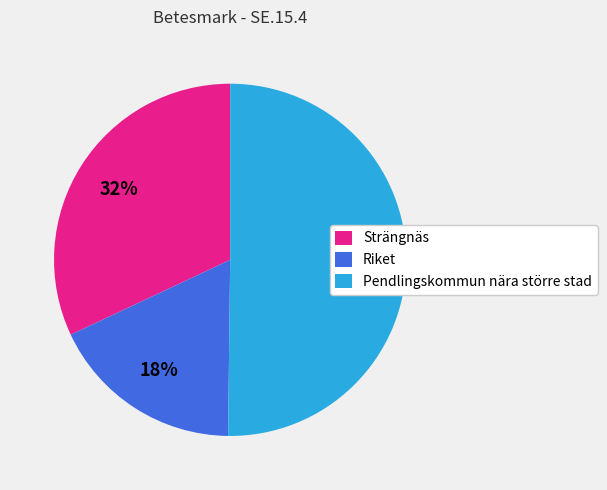

To the nearest percent, what is the average slice percentage?

33%